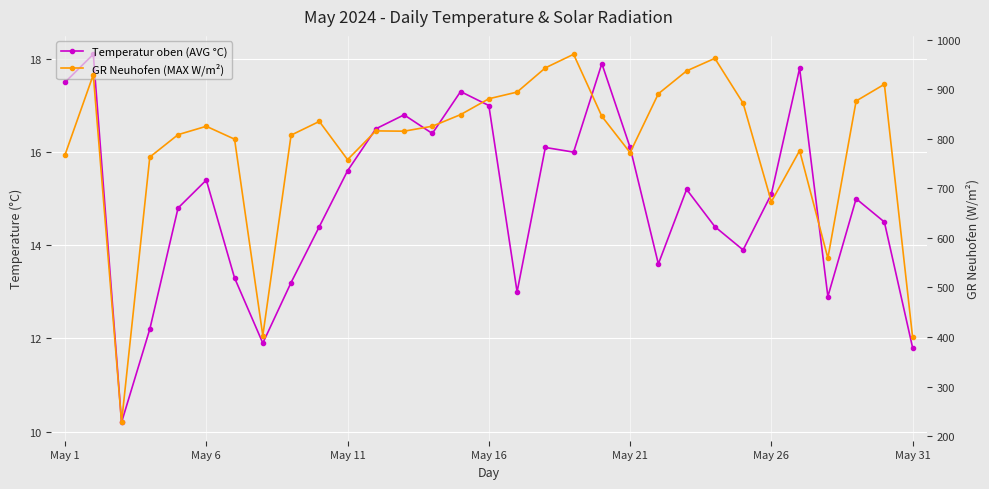

What is the difference between the maximum and minimum values in the GR Neuhofen (MAX W/m²) series?

742.3